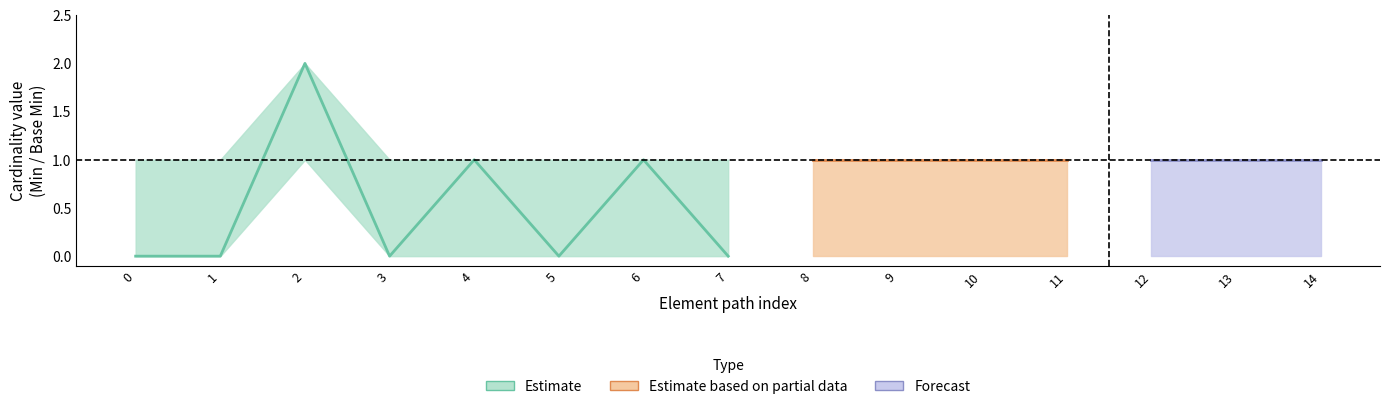

Reading left to right, transcribe all the data shown in this chart.

center: 0	0	2	0	1	0	1	0	1	1	1	1	1	1	1
lower: 0	0	1	0	0	0	0	0	0	0	0	0	0	0	0
upper: 1	1	2	1	1	1	1	1	1	1	1	1	1	1	1